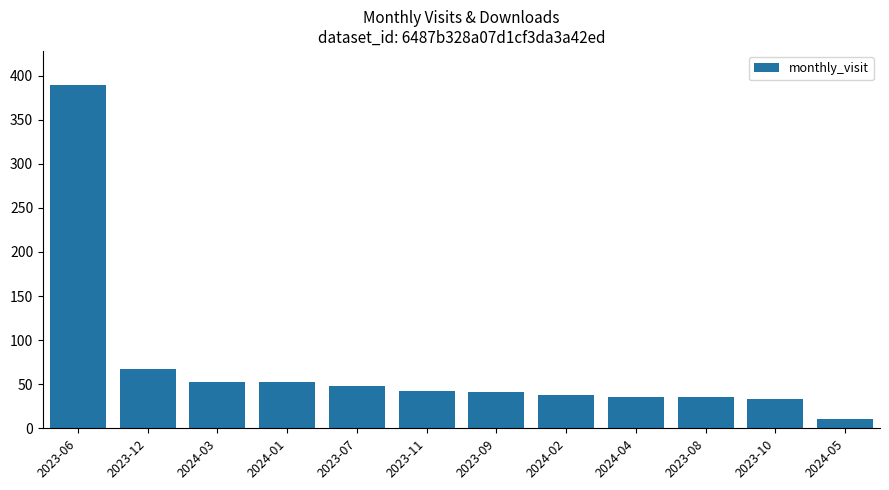

What is the label of the 7th bar from the left?

2023-09